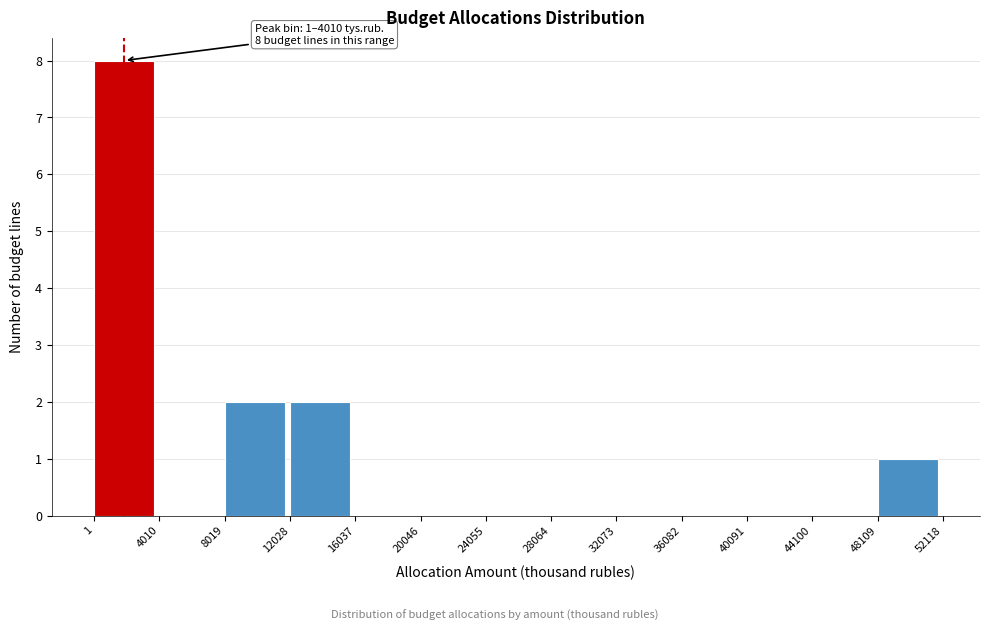

Which range on the x-axis has the tallest bar?

1 to 4010